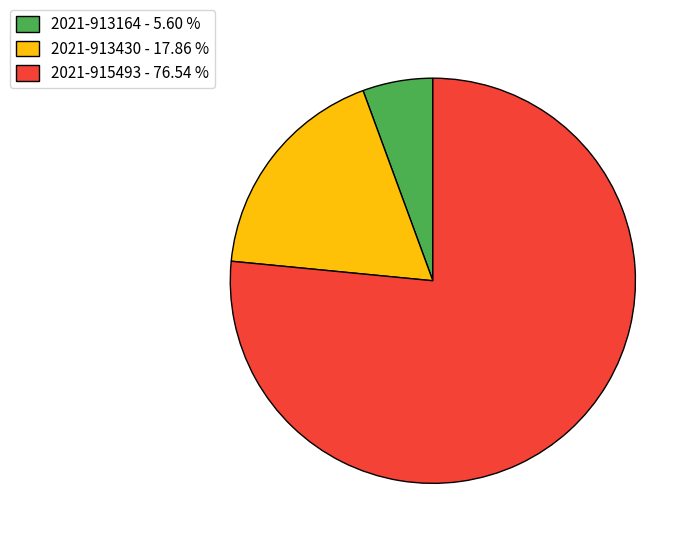

Is there a majority slice in this chart?

Yes